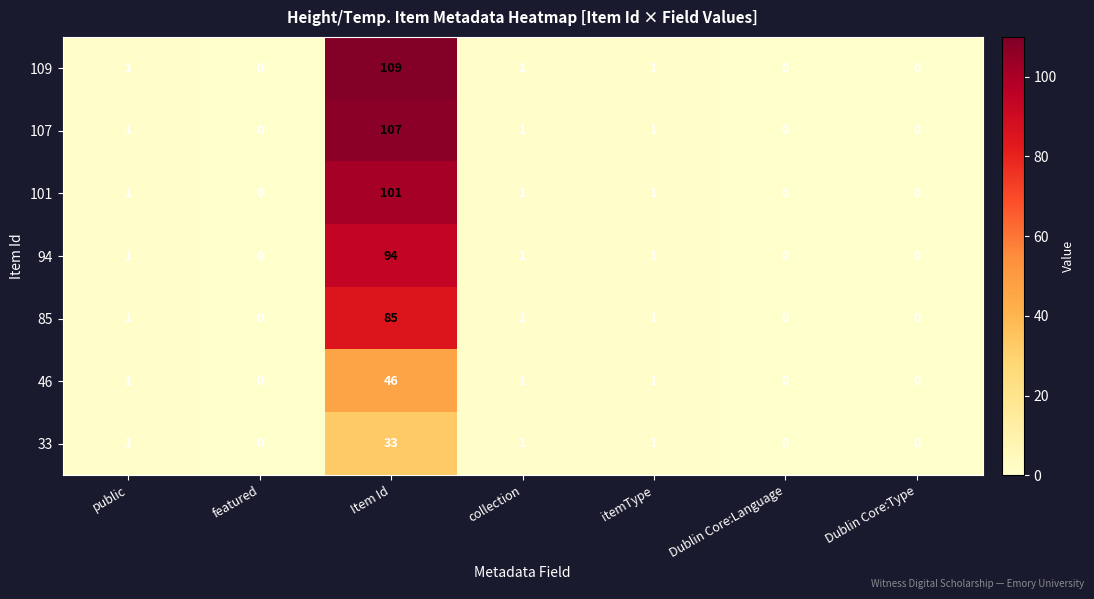

At which category does the chart reach its peak across all series?

Item Id